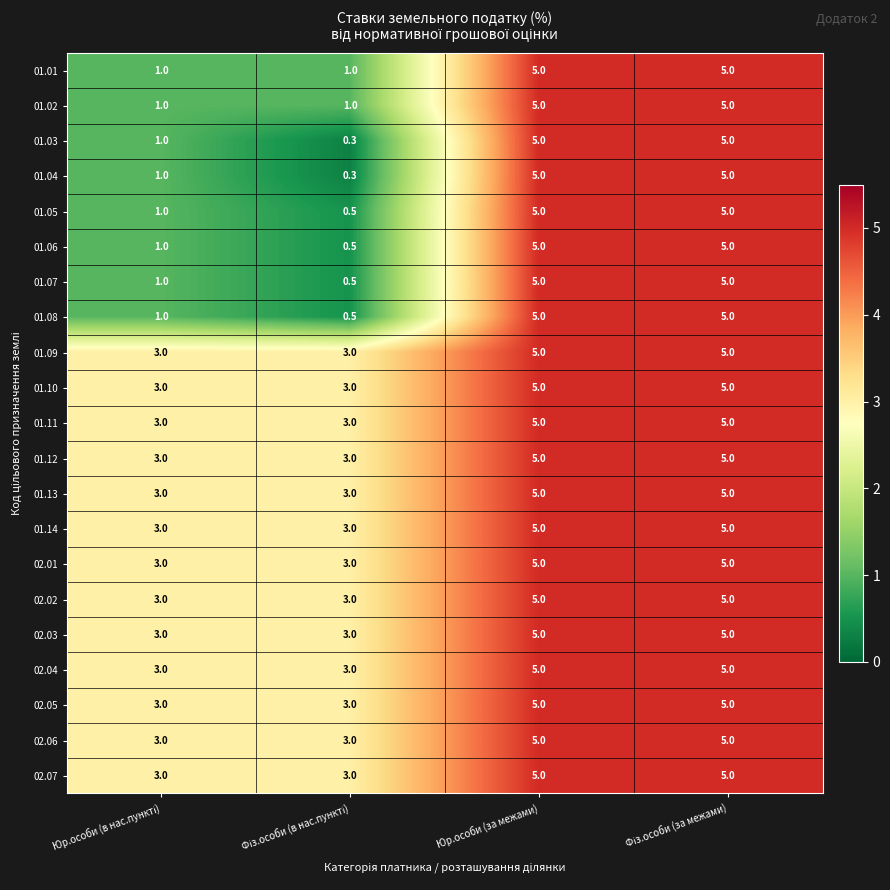

The value of 02.03 at Юр.особи (за межами) is 5.0. True or false?

True